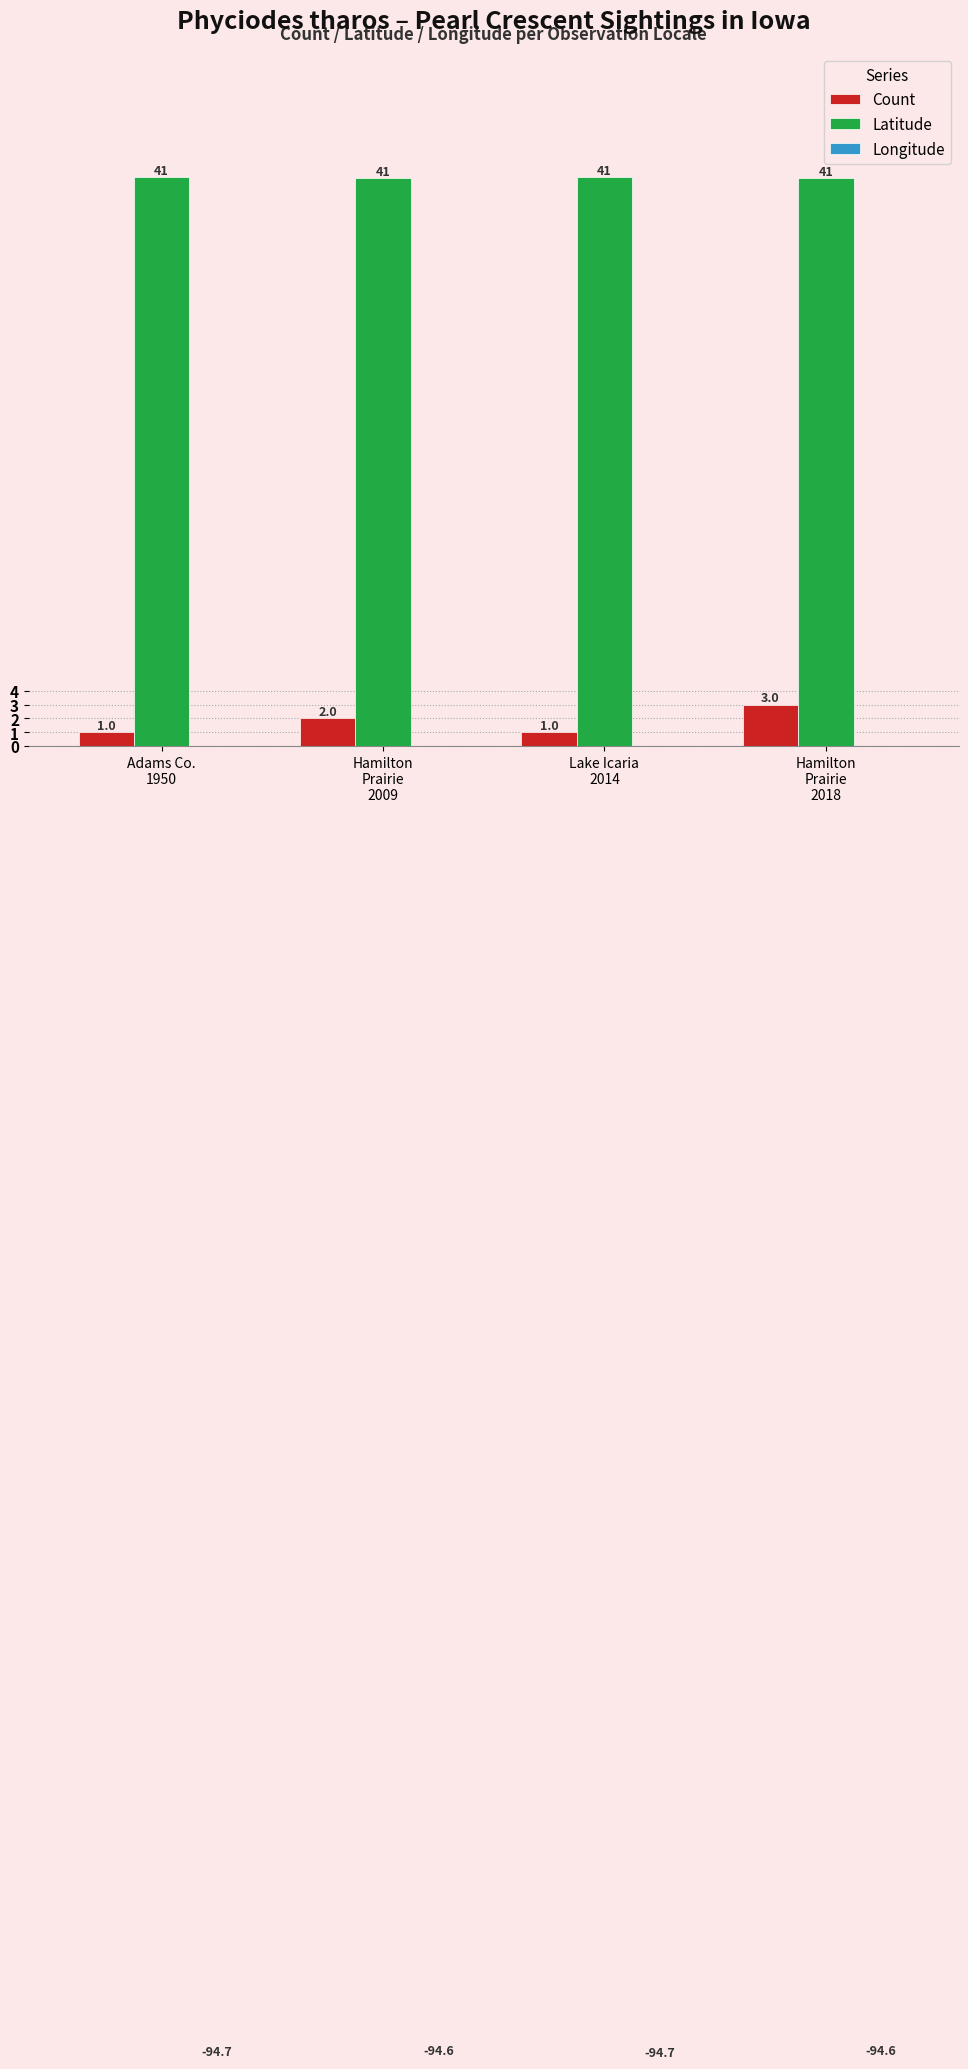

Is it true that Longitude equals -34.4 at Adams Co.
1950?

False